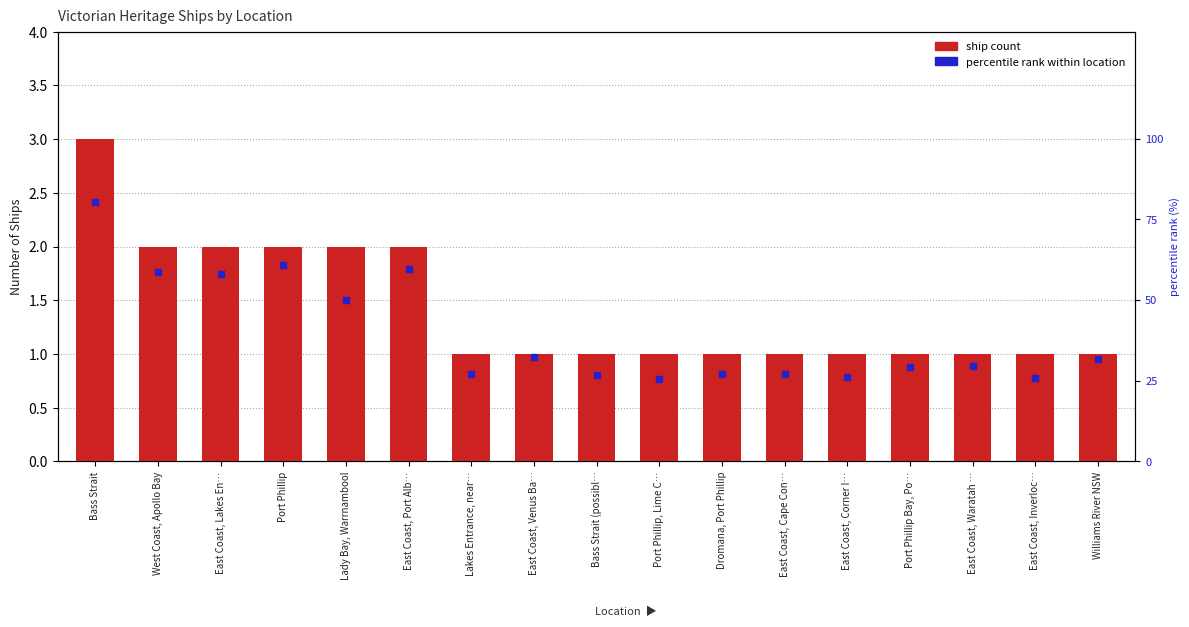

Which label corresponds to the largest value in the chart?

Bass Strait